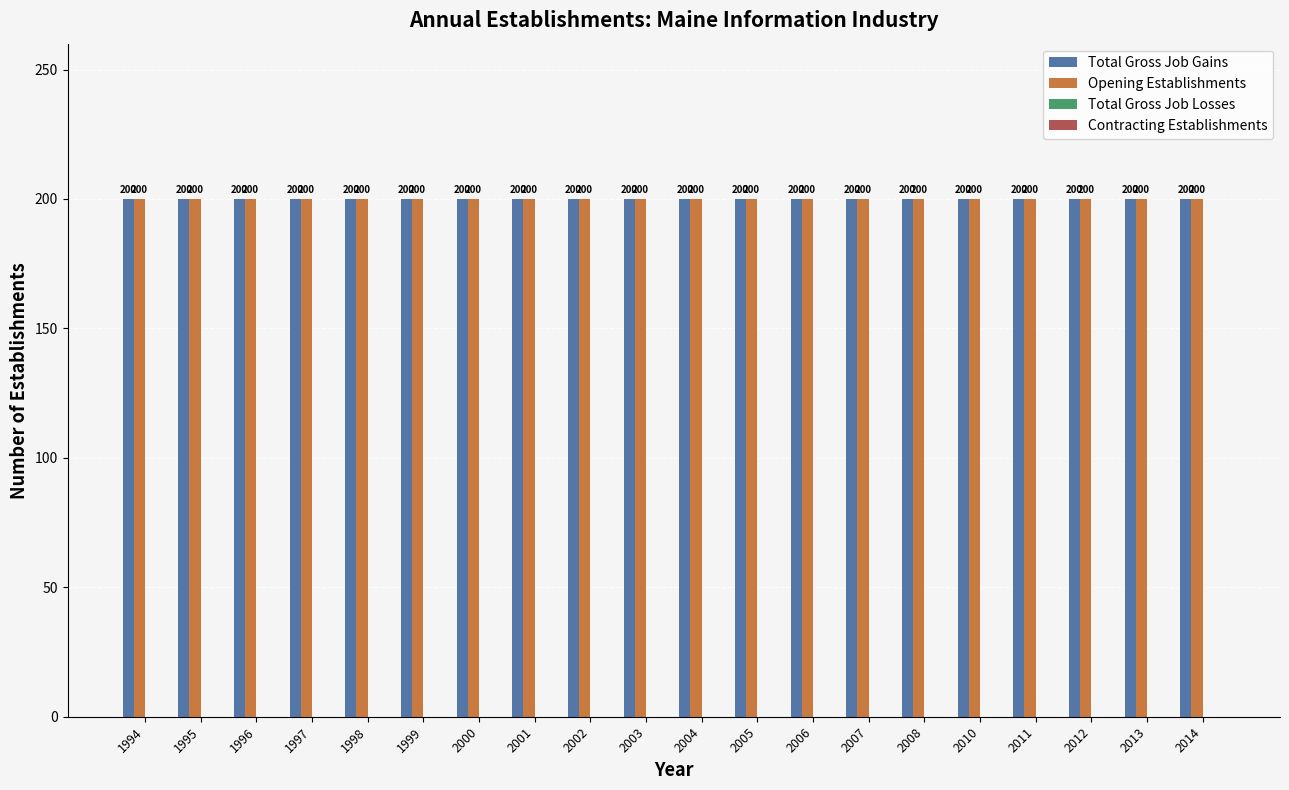

Which category has the highest value across all series?

1994